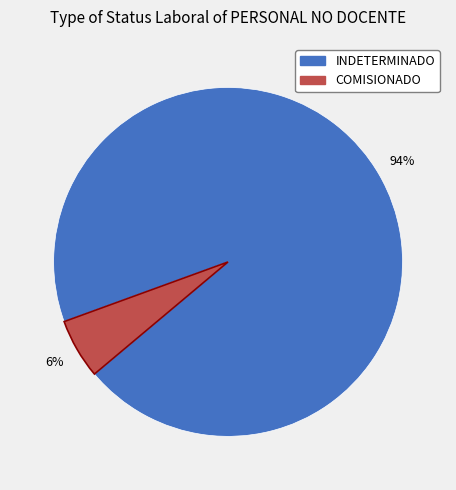

Which slice is the smallest?

COMISIONADO